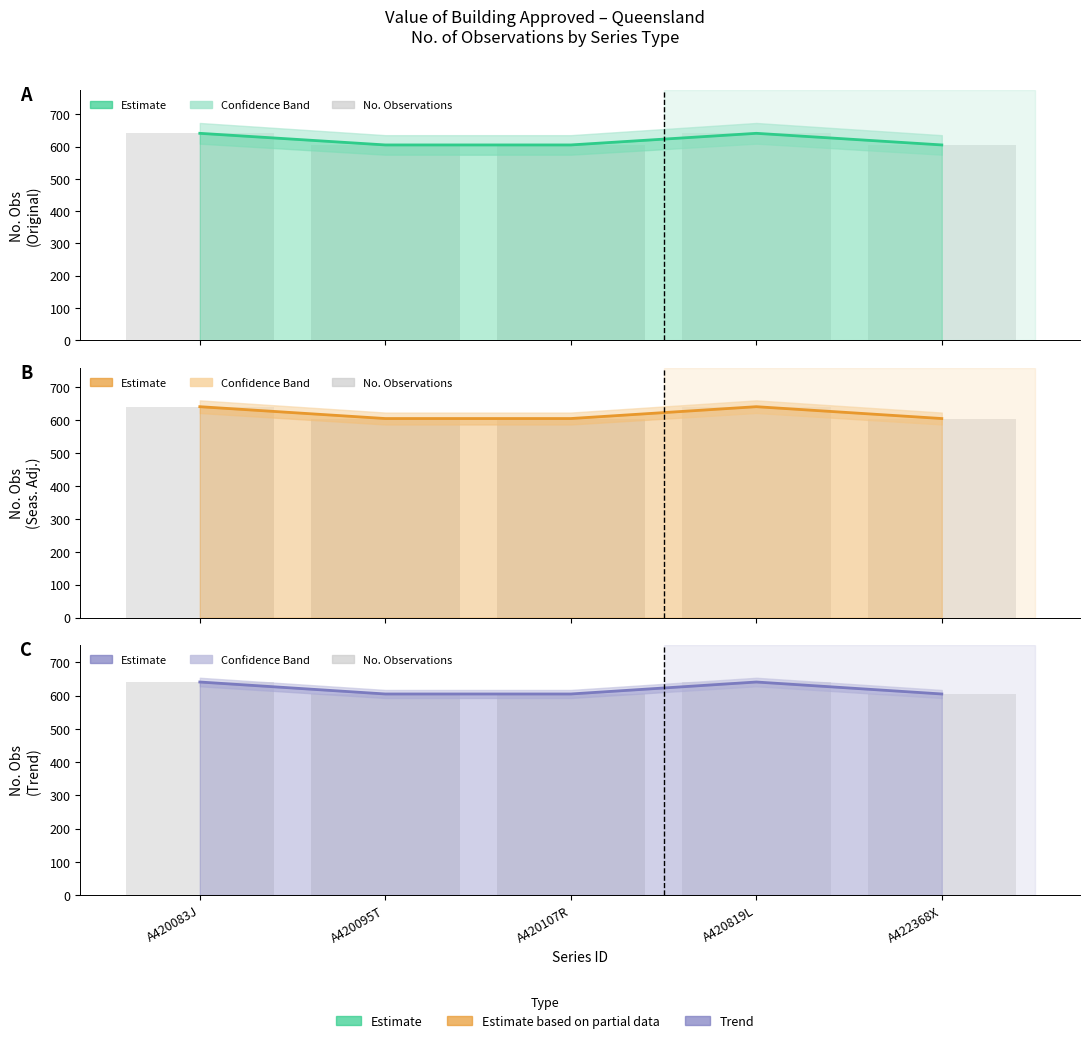

The value at A420083J is 1021. True or false?

False